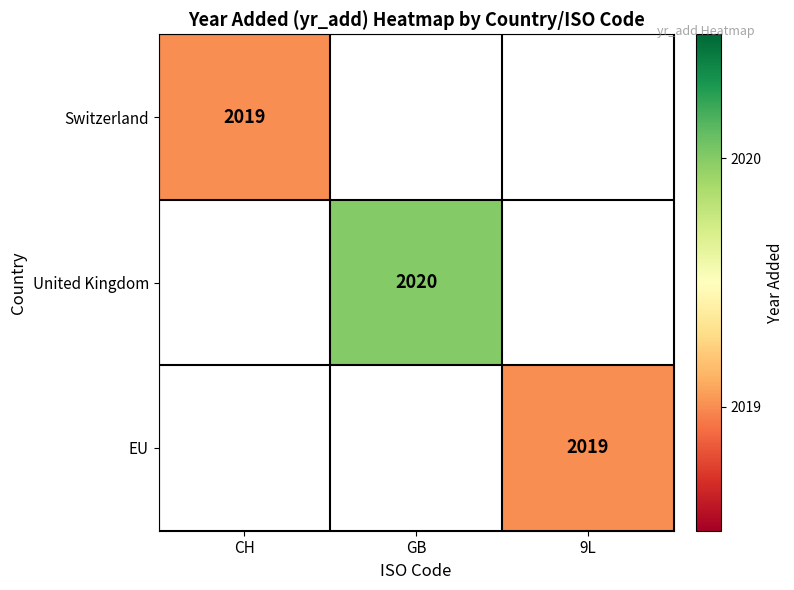

Count the number of data series in this chart.

3